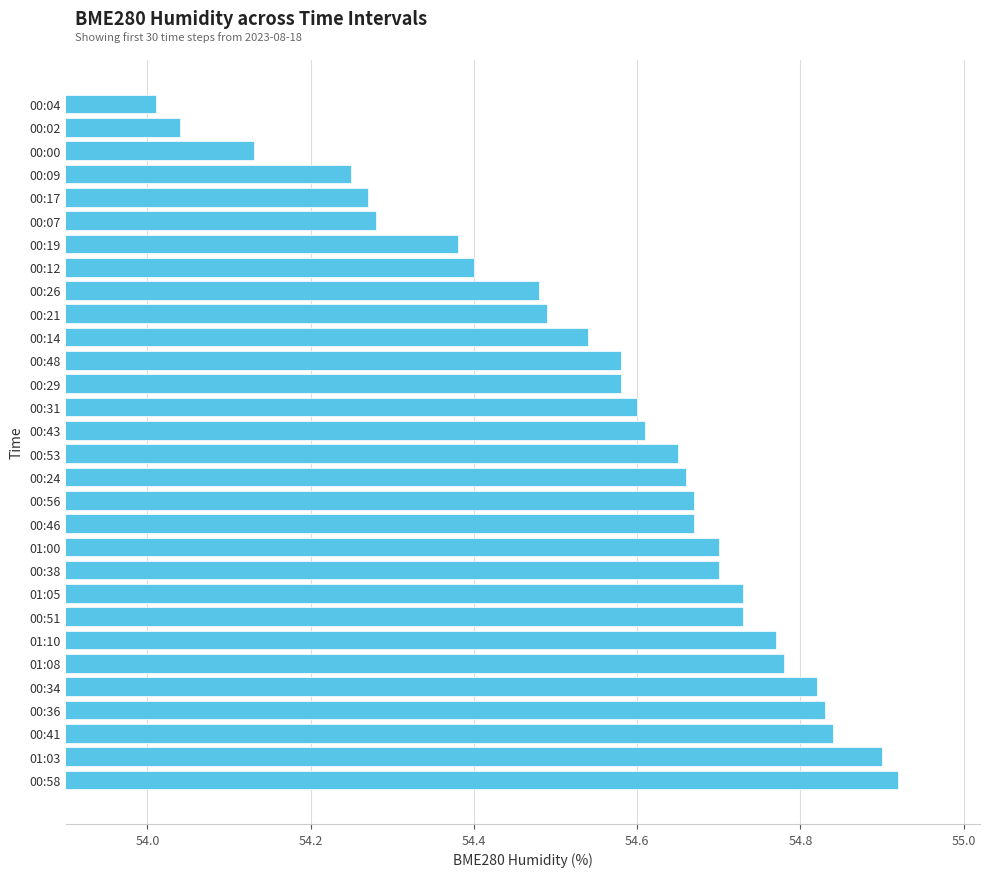

Which label corresponds to the smallest value in the chart?

00:04